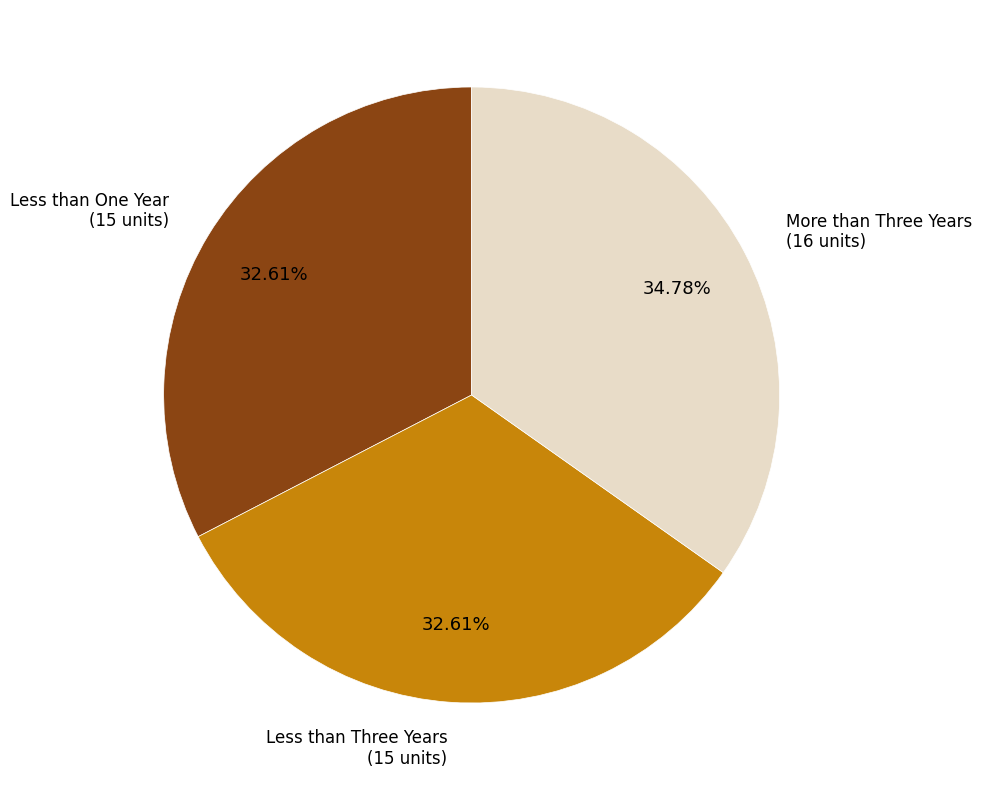

Does any single category account for the majority?

No